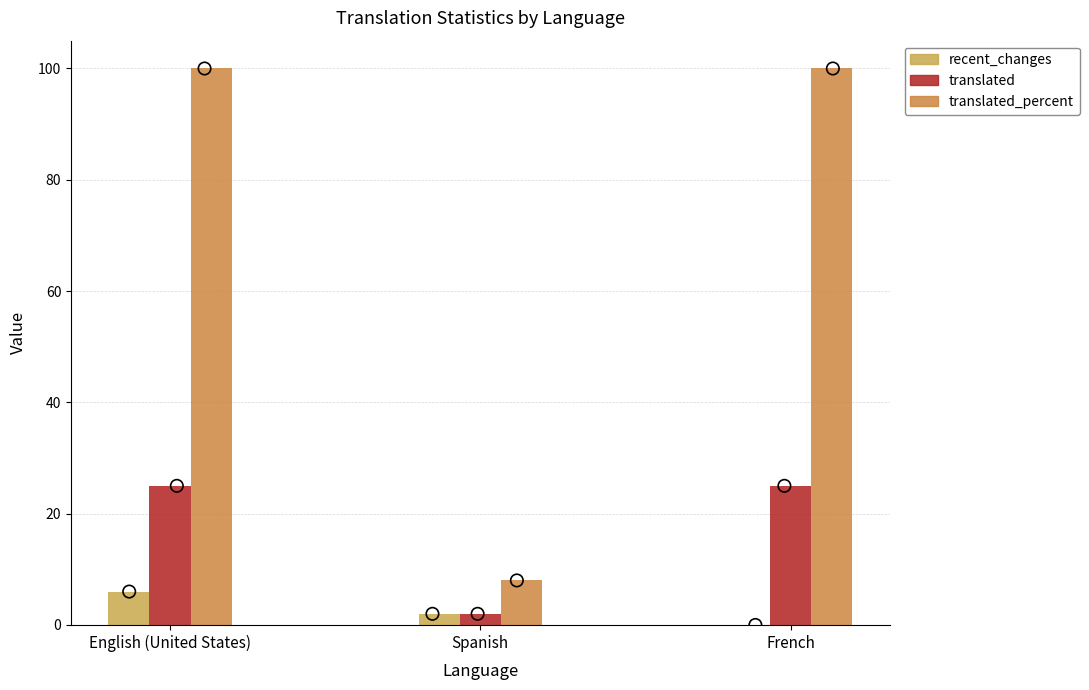

At which category is the sum across all series the highest?

English (United States)